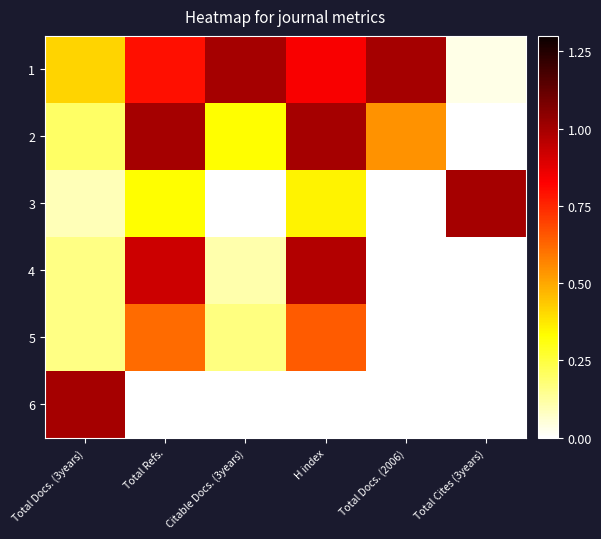

At how many categories does at least one series exceed 0?

6